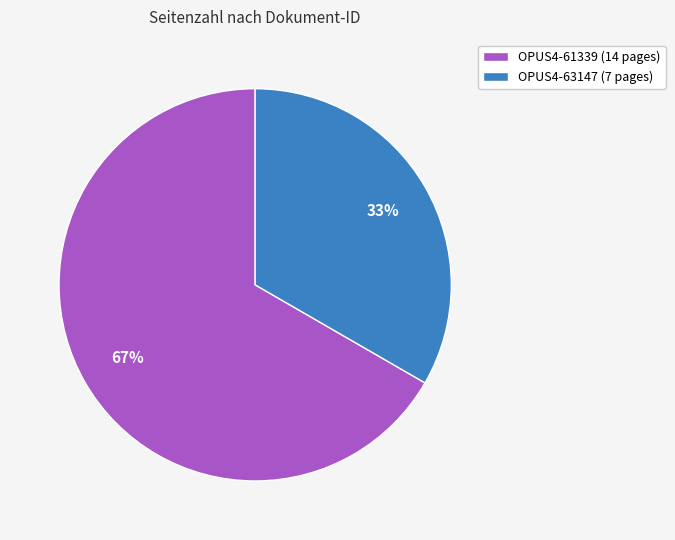

Is OPUS4-63147 the majority of the pie?

No